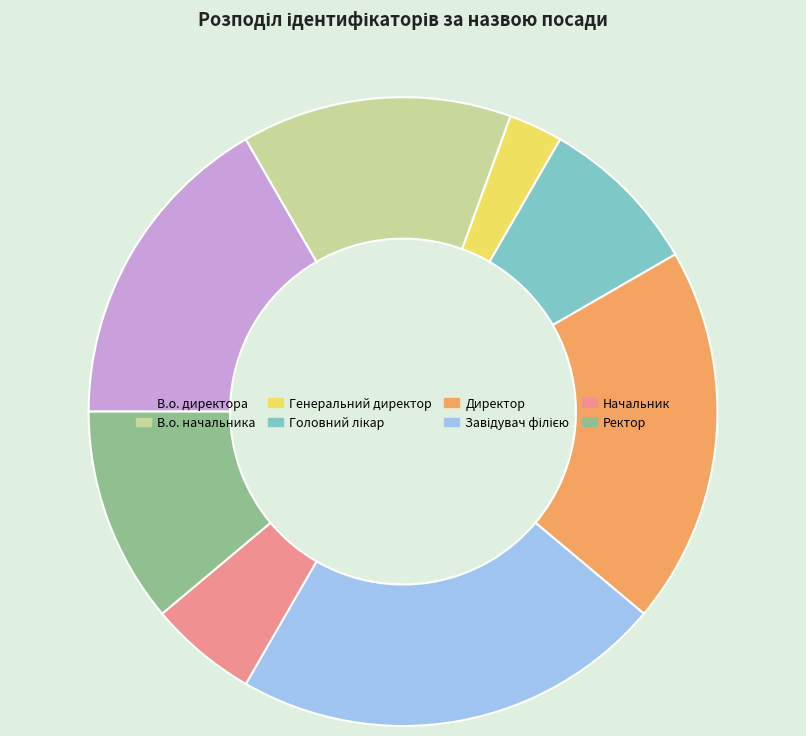

Count the number of slices in the pie.

8